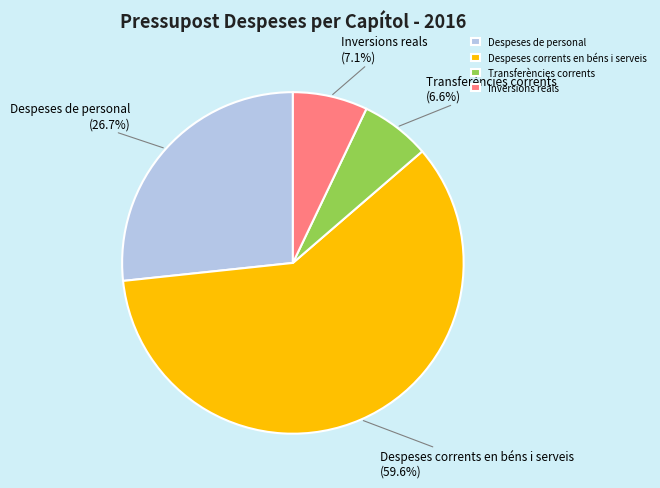

What is the majority slice?

Despeses corrents en béns i serveis